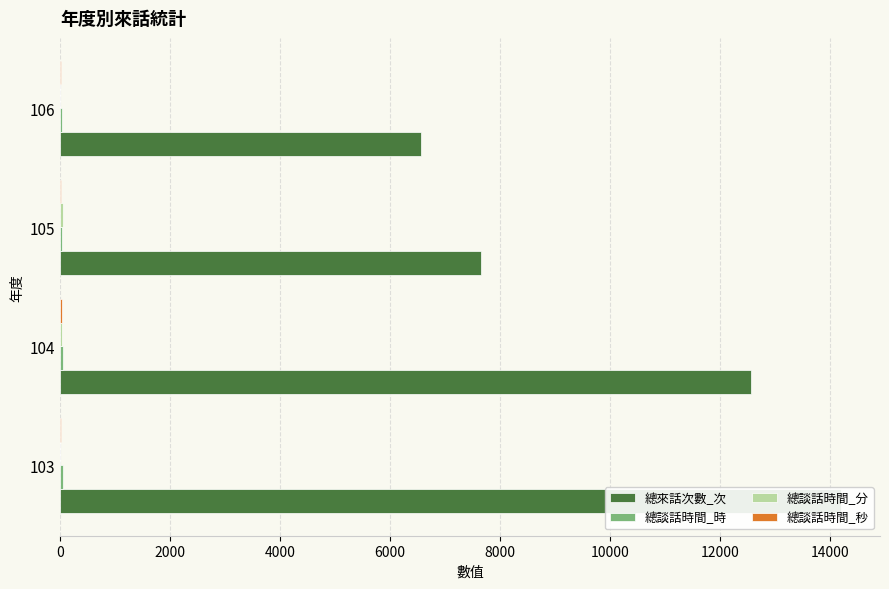

How many values in the 總談話時間_秒 series are below 25?

2